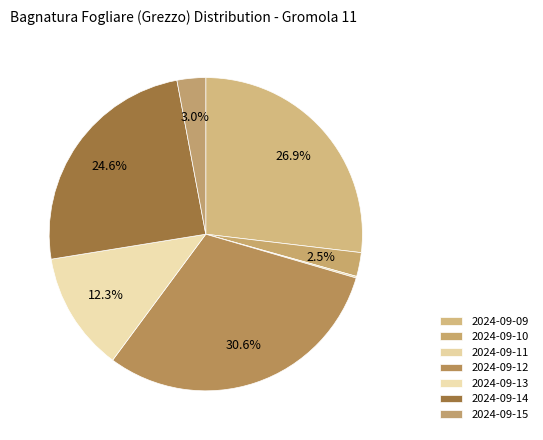

Is the sum of 2024-09-12 and 2024-09-15 greater than half?

No